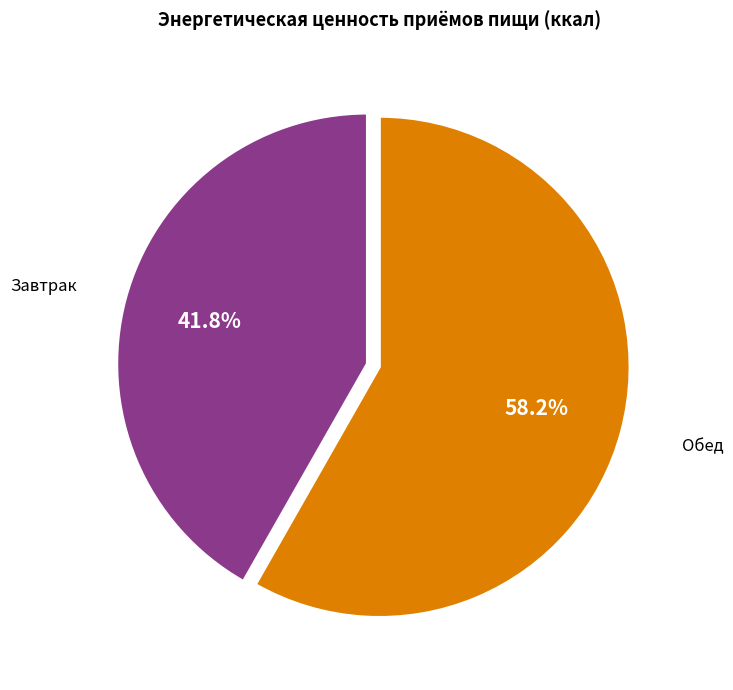

Is there any slice that represents more than half of the pie?

Yes